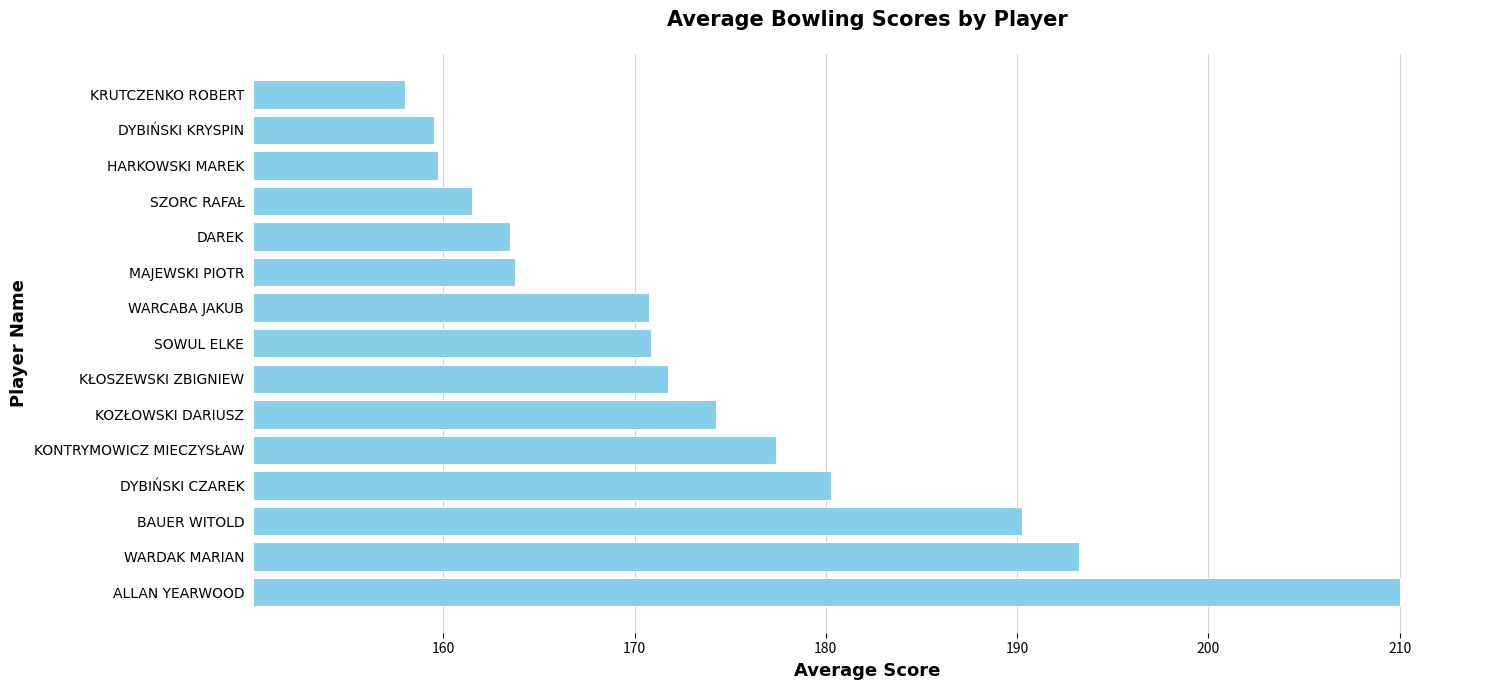

Does the chart contain stacked bars?

No